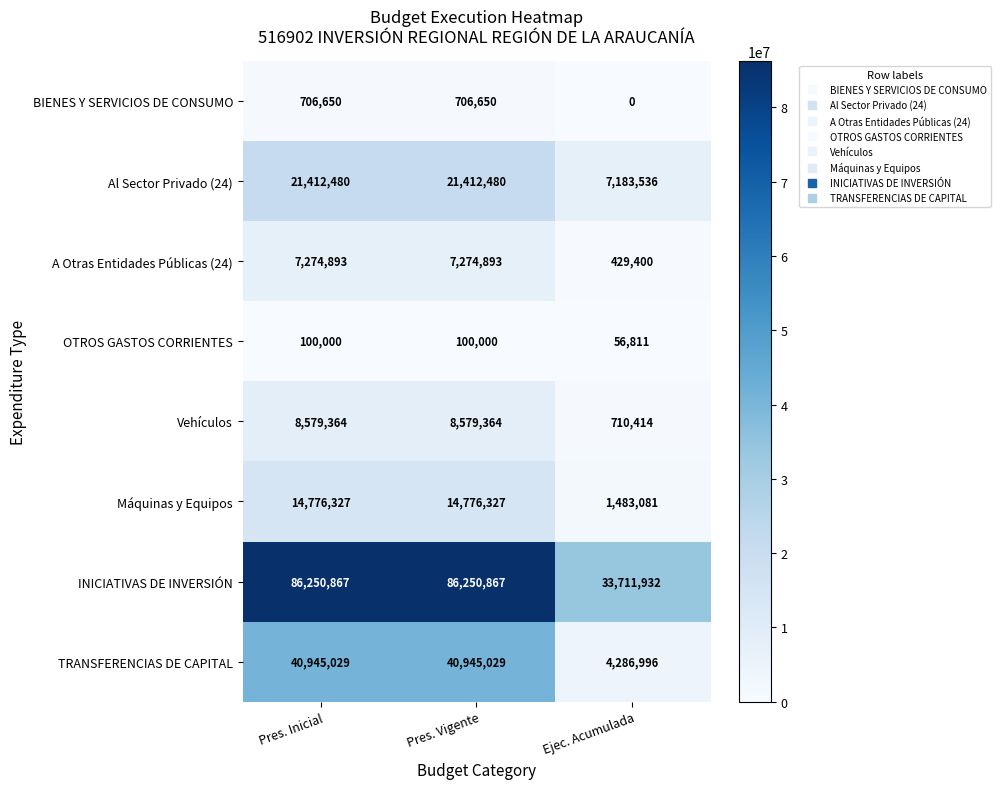

What is the sum of the BIENES Y SERVICIOS DE CONSUMO values at Pres. Vigente and Pres. Inicial?

1413300